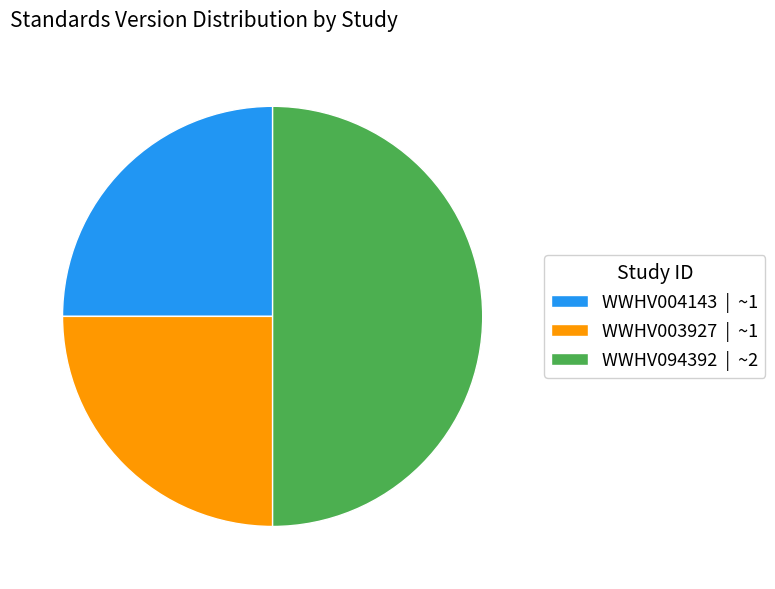

Is WWHV004143 | ~1 the majority of the pie?

No